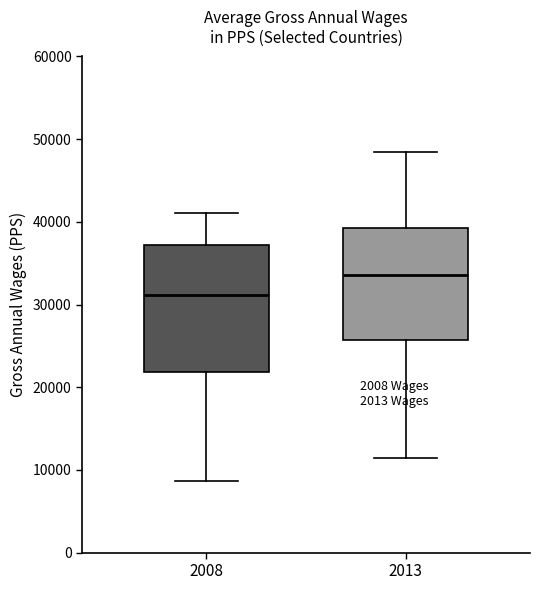

Reading left to right, read every box against the y-axis: the position of its median line, the range the box covers, and the ends of its whiskers. The values are not printed on the chart, so give them approximately, as read against the axis.

2008: median 31000, box 22000 to 37000, whiskers 9000 to 41000
2013: median 34000, box 26000 to 39000, whiskers 11000 to 48000